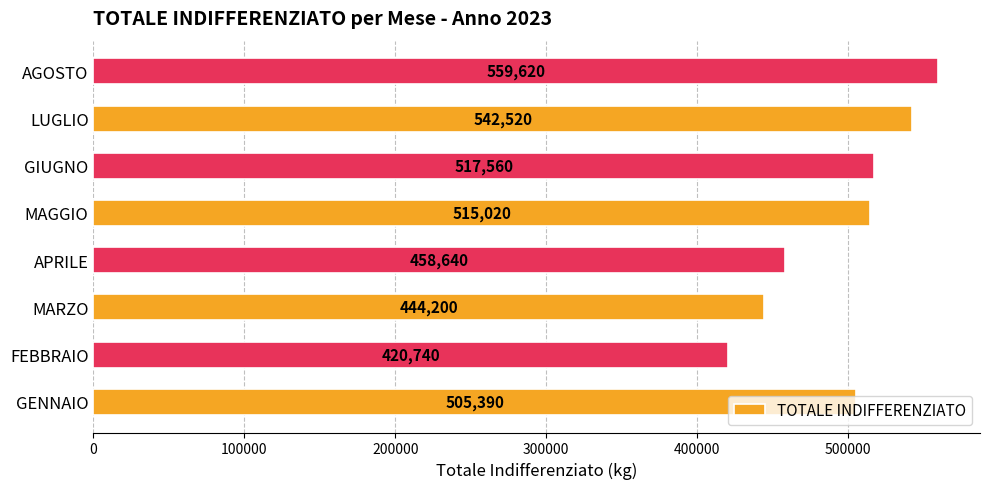

Which has a higher value, LUGLIO or FEBBRAIO?

LUGLIO